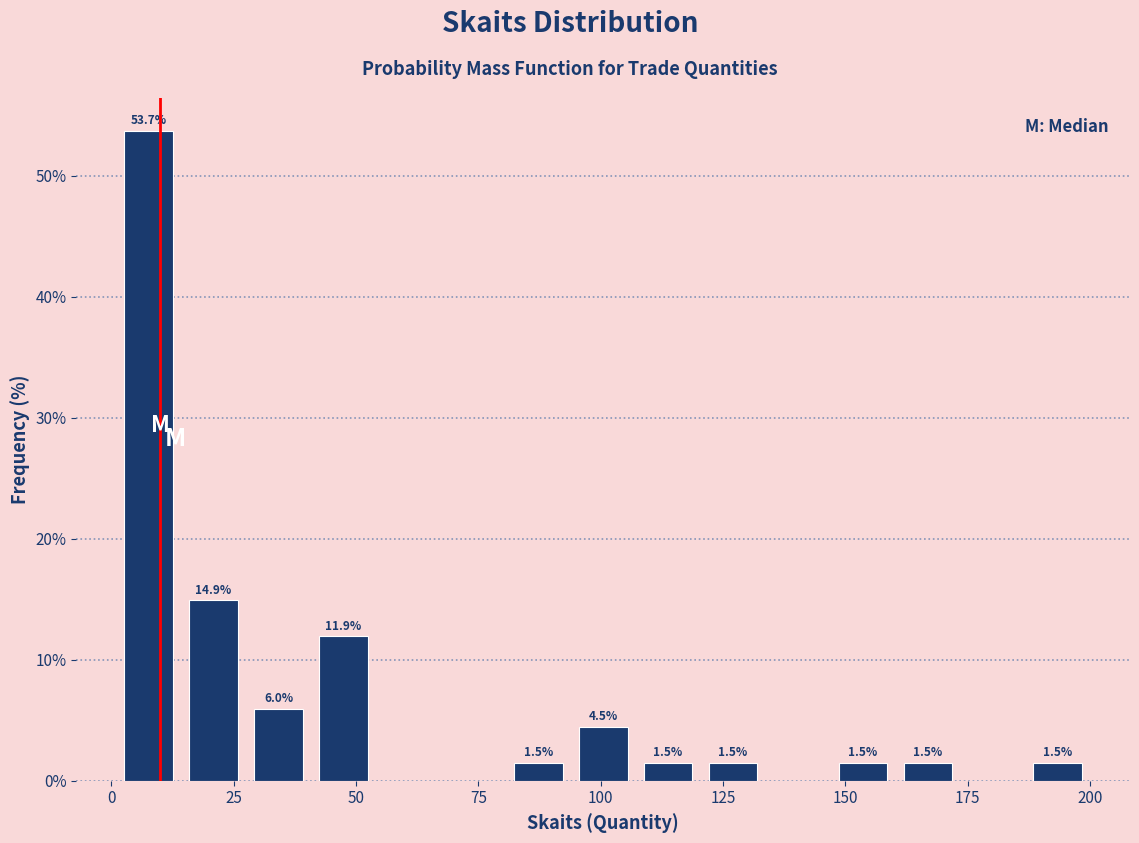

Read against the x-axis, roughly where is the centre of the tallest bar?

10